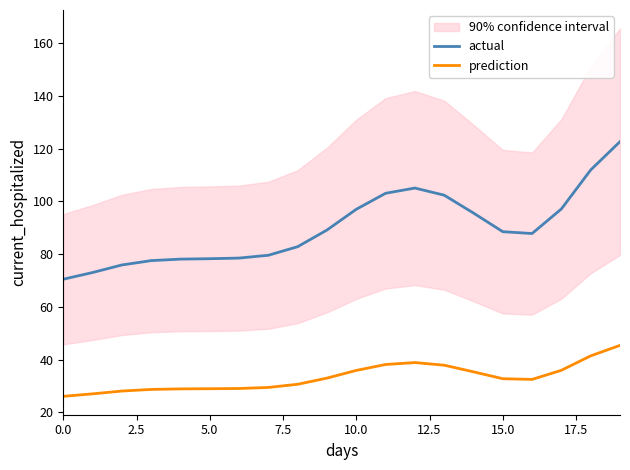

The value of prediction at 15.0 is 32.8. True or false?

True